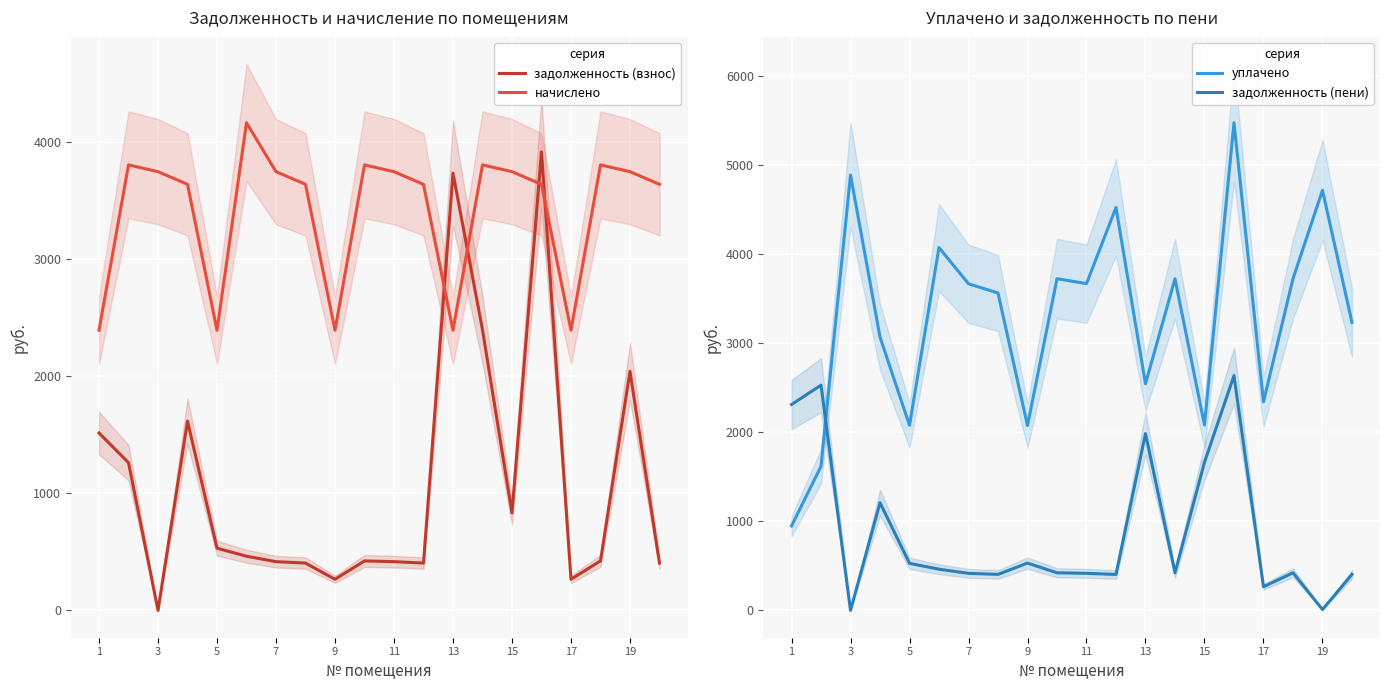

How many values in the задолженность (пени) series are below 422?

8